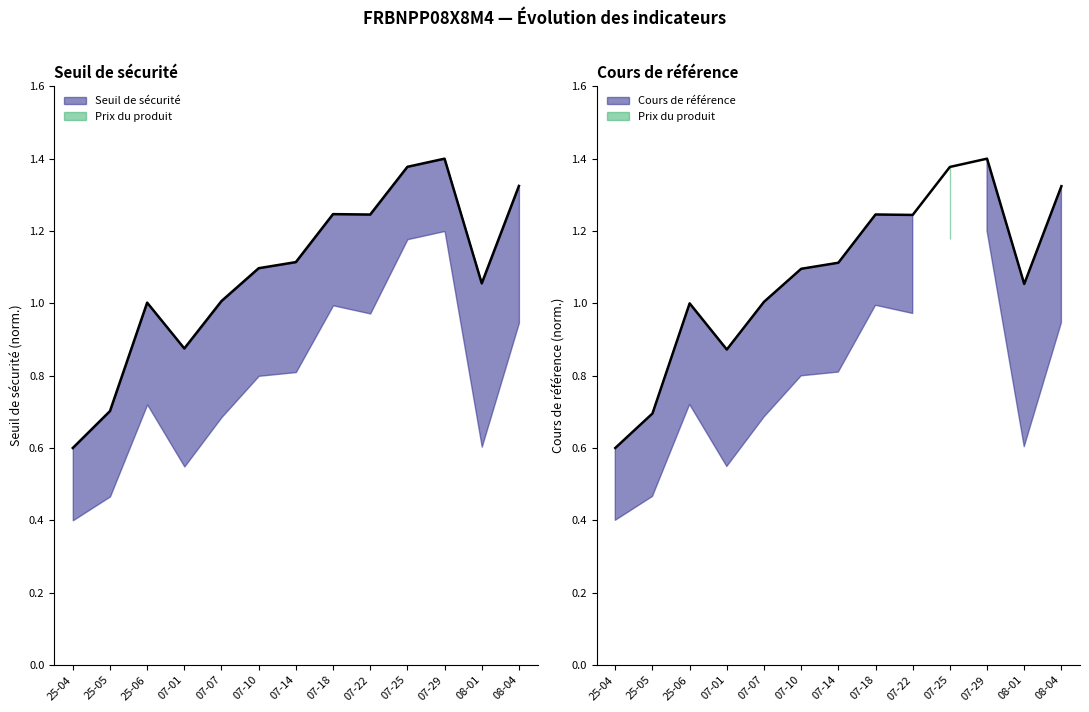

True or false: Seuil de sécurité has more than 0 points higher than both neighbors.

True